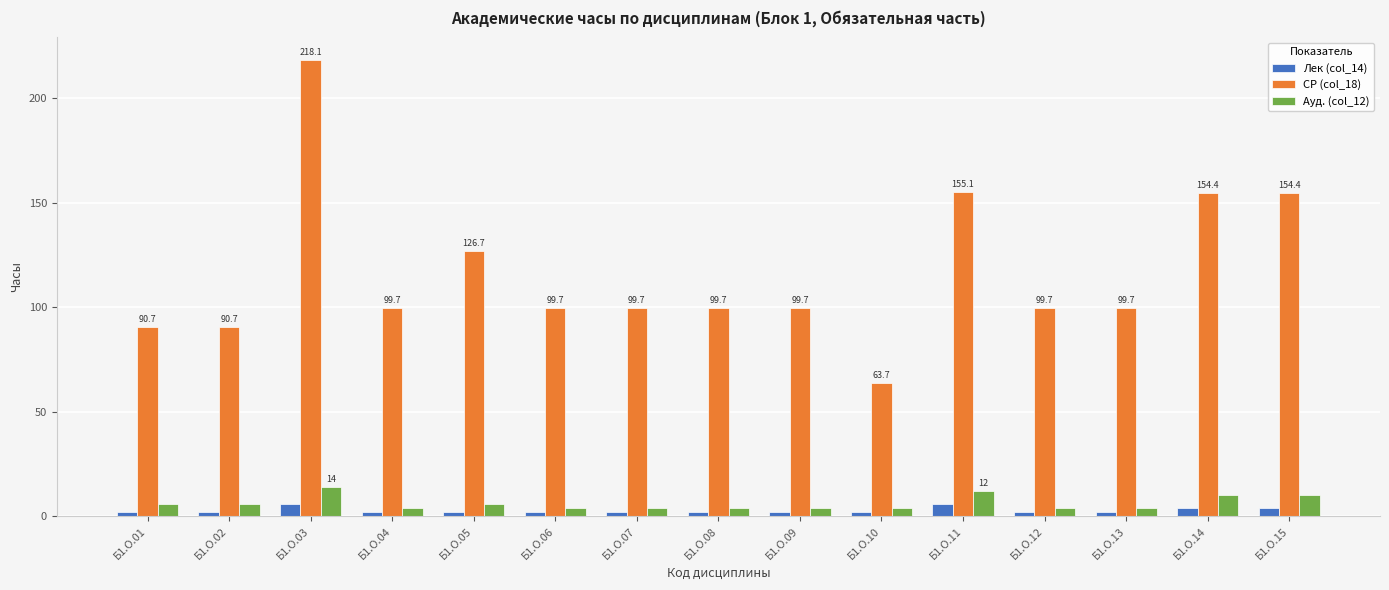

At which label does СР (col_18) first exceed 99?

Б1.О.03